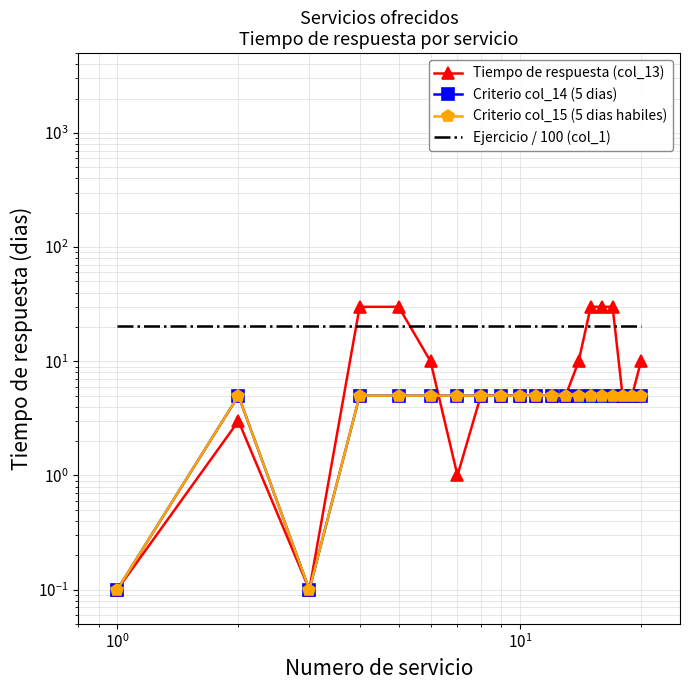

Rank the series by their maximum value, from lowest to highest.

Criterio col_14 (5 dias), Criterio col_15 (5 dias habiles), Ejercicio / 100 (col_1), Tiempo de respuesta (col_13)